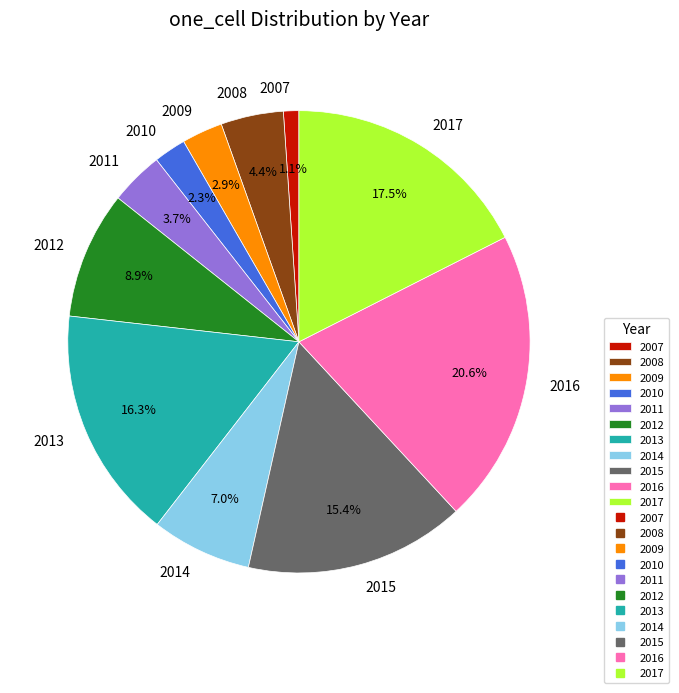

What is the smallest slice in the pie chart?

2007